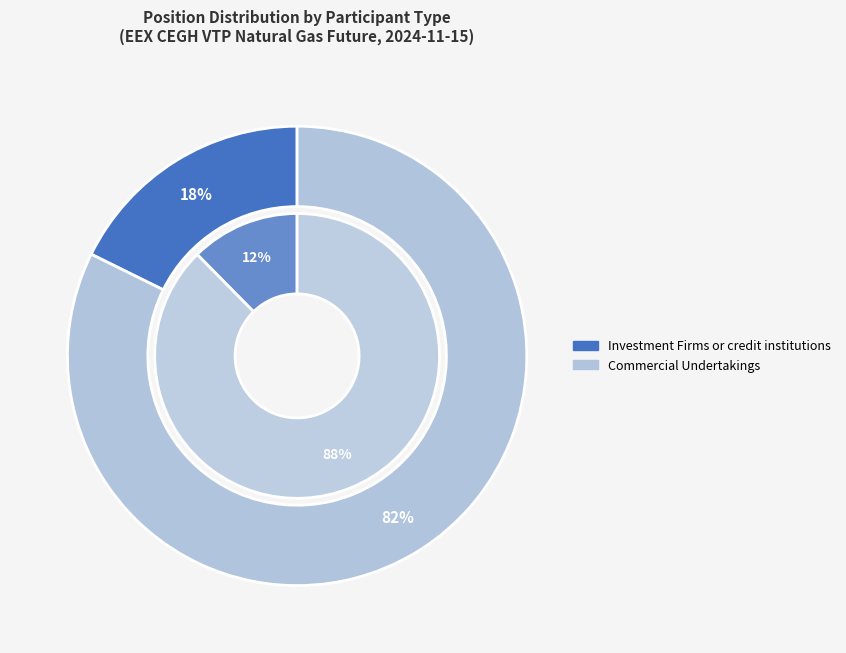

Count the number of slices in the pie.

3